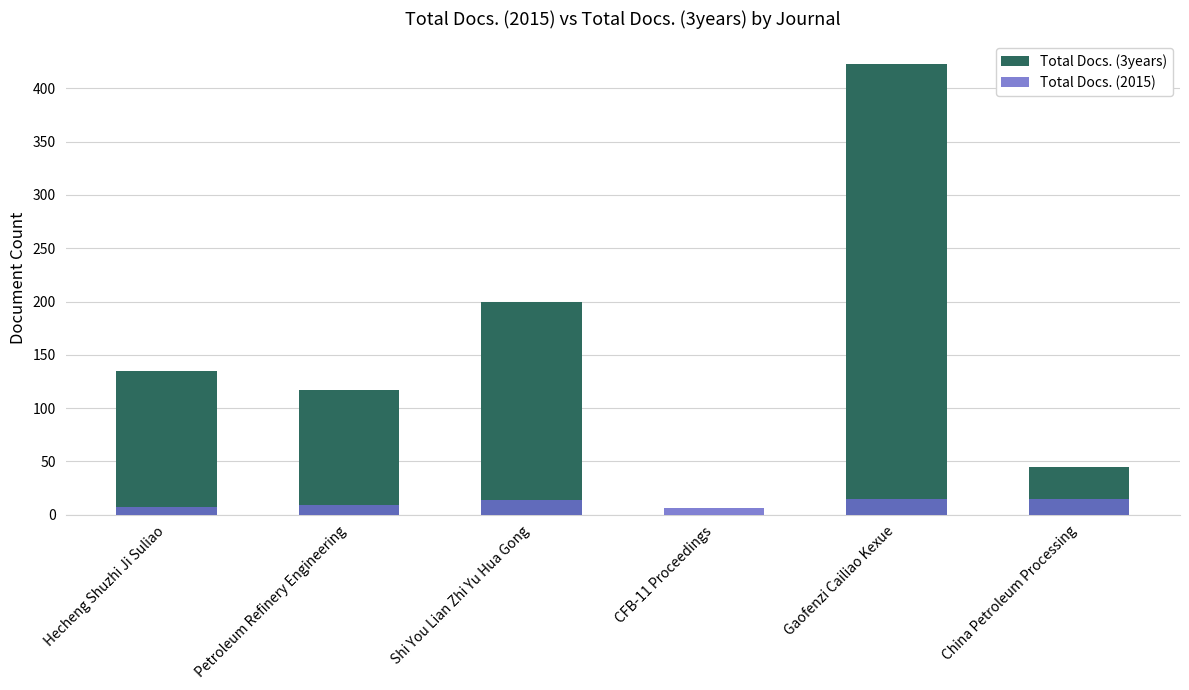

At how many categories does at least one series exceed 189?

2